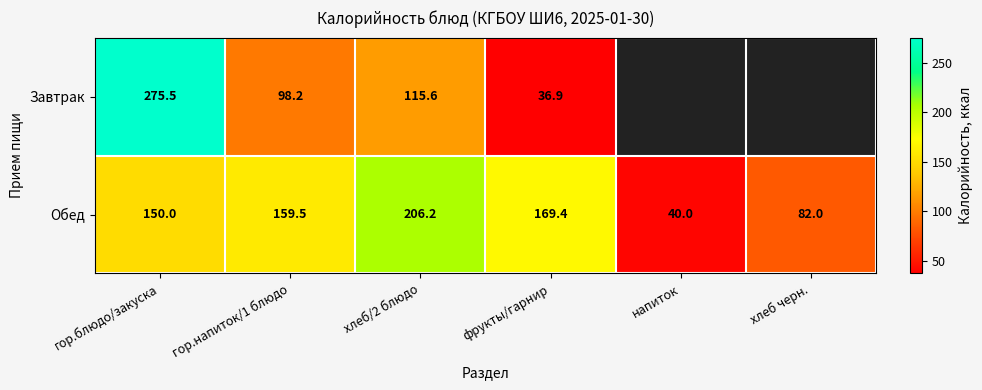

What is the sum of the Обед values at фрукты/гарнир and напиток?

209.4